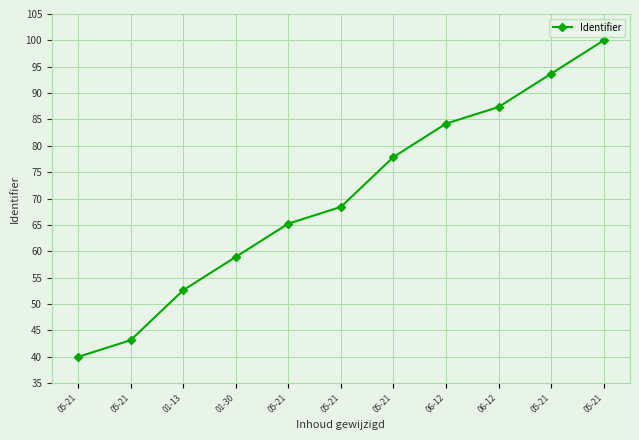

Count the number of categories in the chart.

11